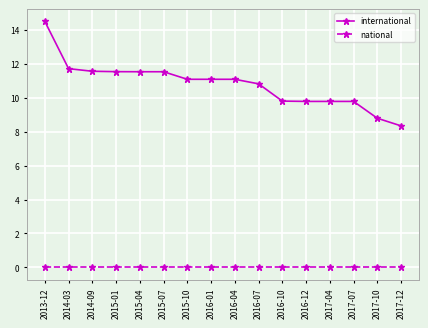

At which label does international reach its minimum?

2017-12